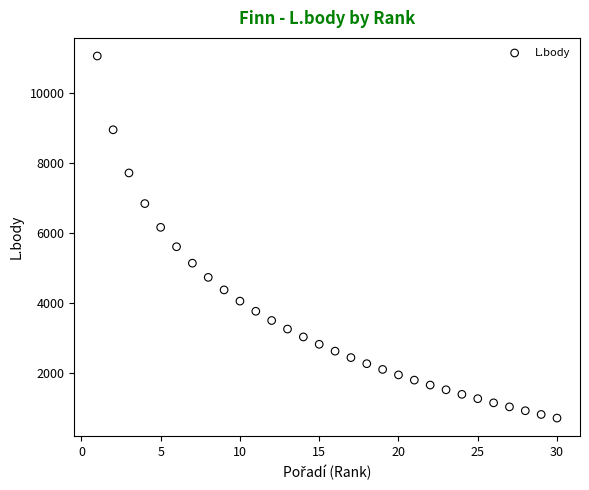

What is the range of X values (max minus min)?

29